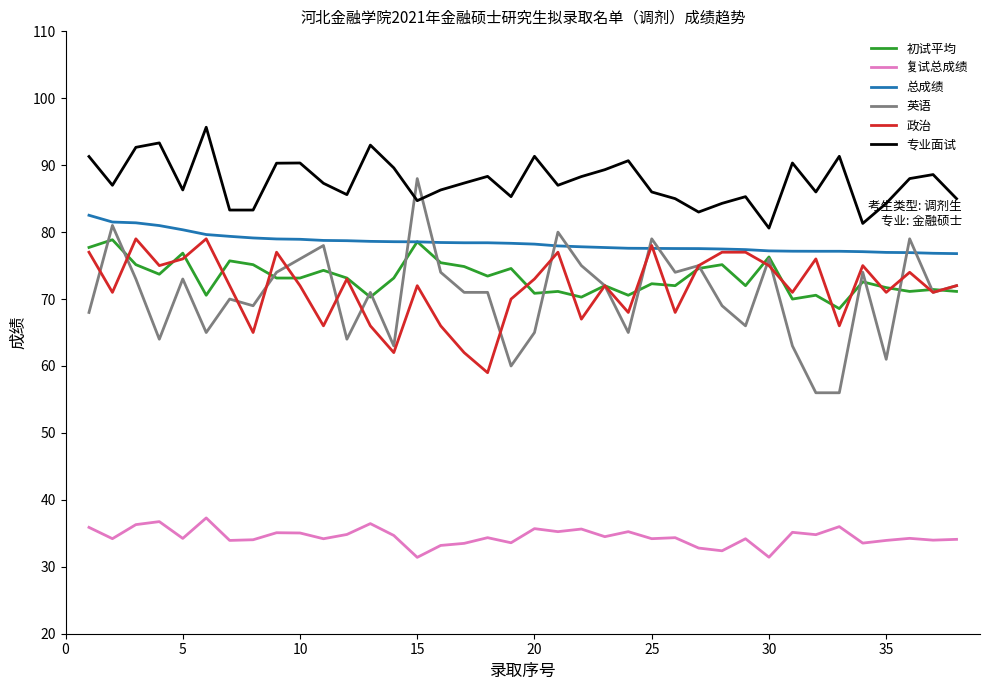

Which series has the largest total across all categories?

专业面试